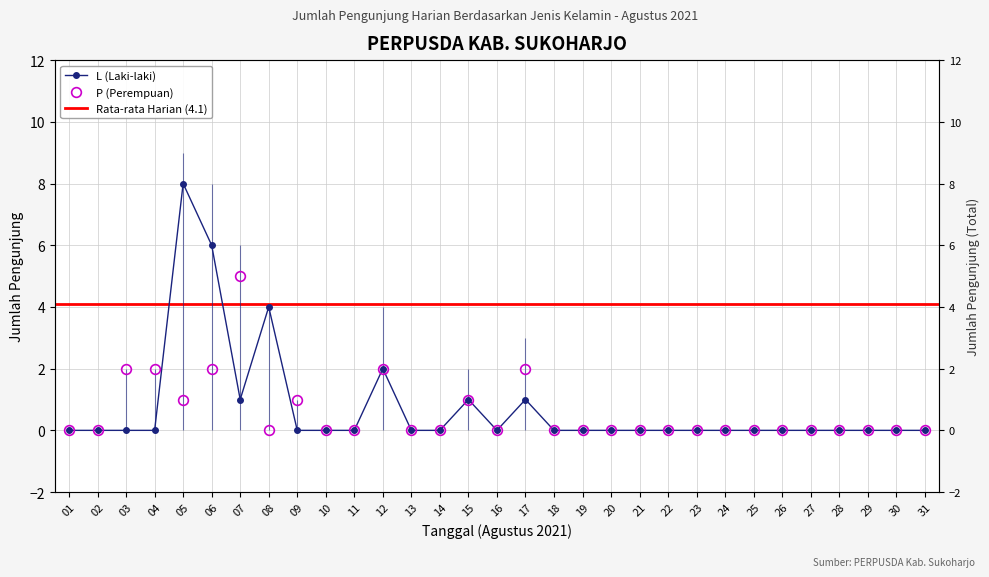

List the series in order of their peak value, highest first.

L, P